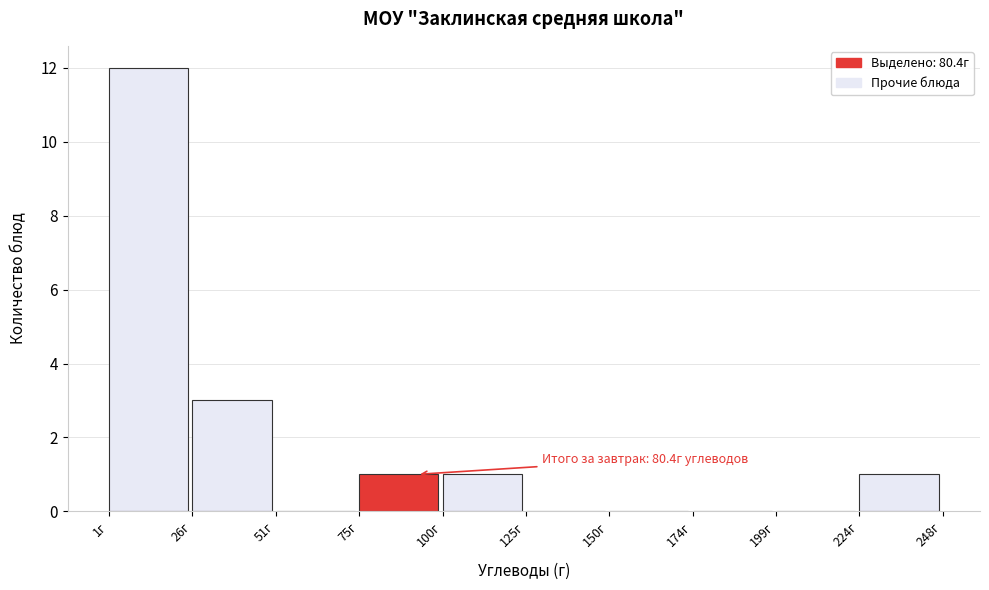

Over which range of the x-axis is the bar tallest?

0 to 25